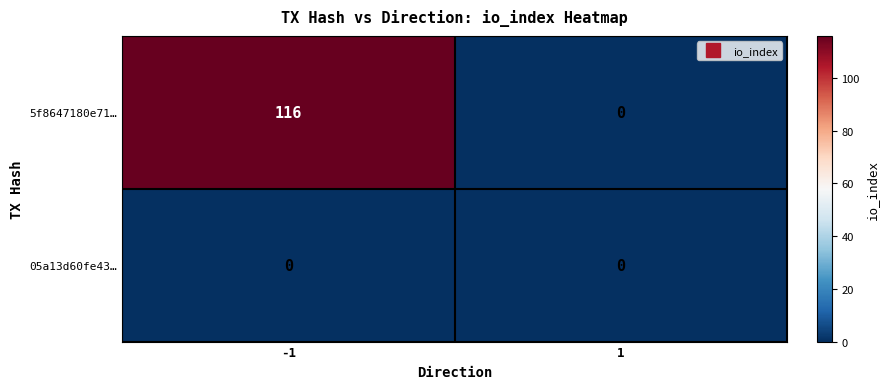

Reading right to left, extract all data points from this chart.

5f8647180e71…: 0	116
05a13d60fe43…: 0	0